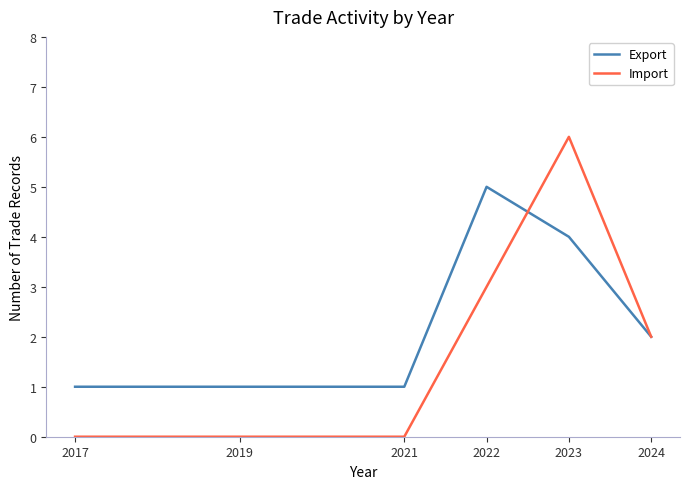

Count the number of data series in this chart.

2